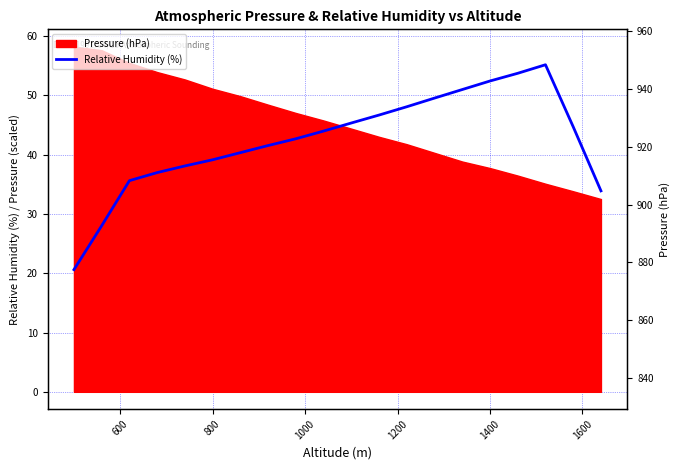

Is it true that the value at 11 is 30.4?

False